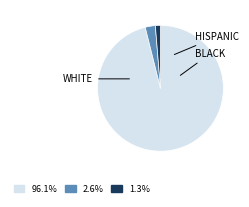

How many segments does this pie chart have?

3